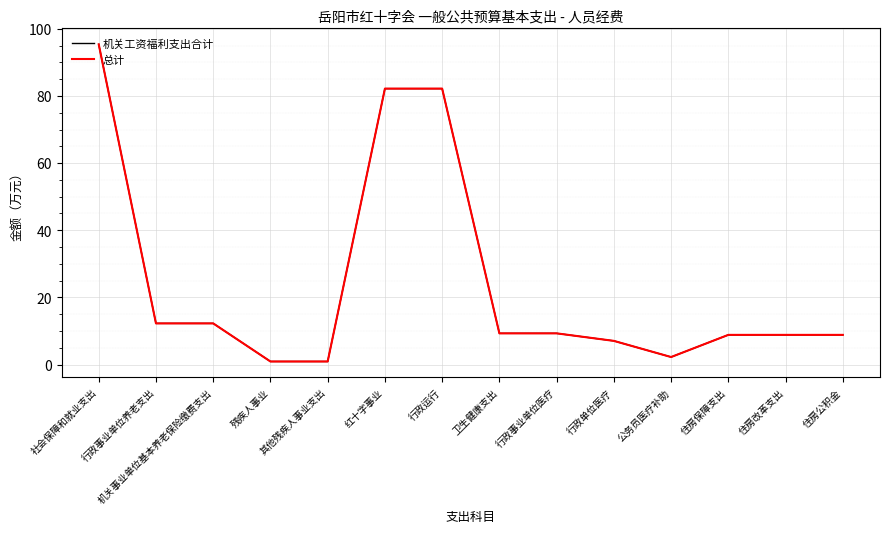

True or false: 机关工资福利支出合计 and 总计 cross at least once.

False